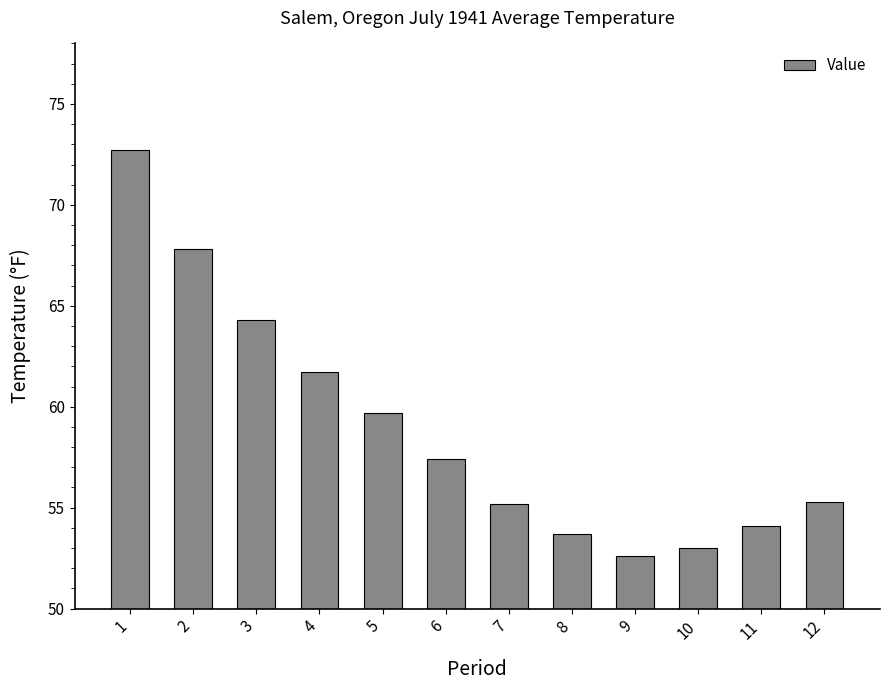

What is the value of the 5th bar from the left?

59.7